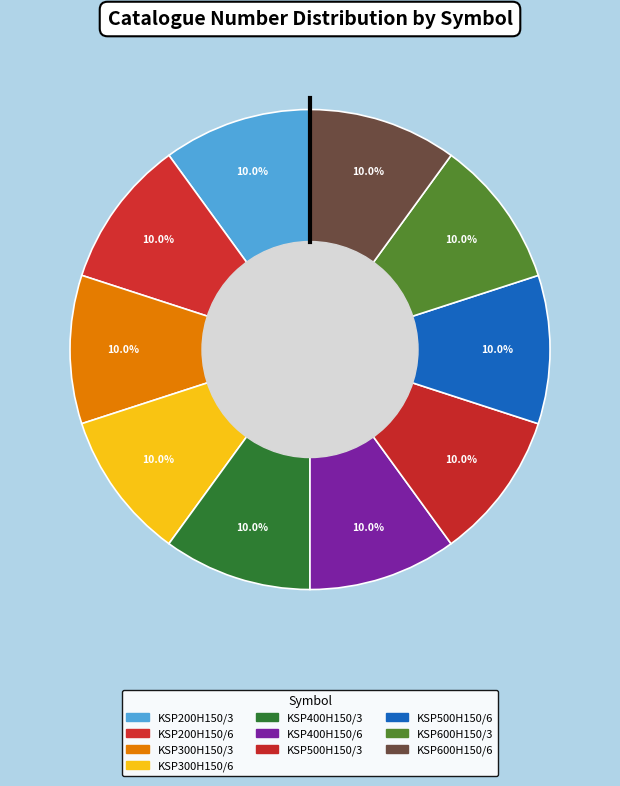

To the nearest percent, what portion does KSP400H150/3 represent?

10%